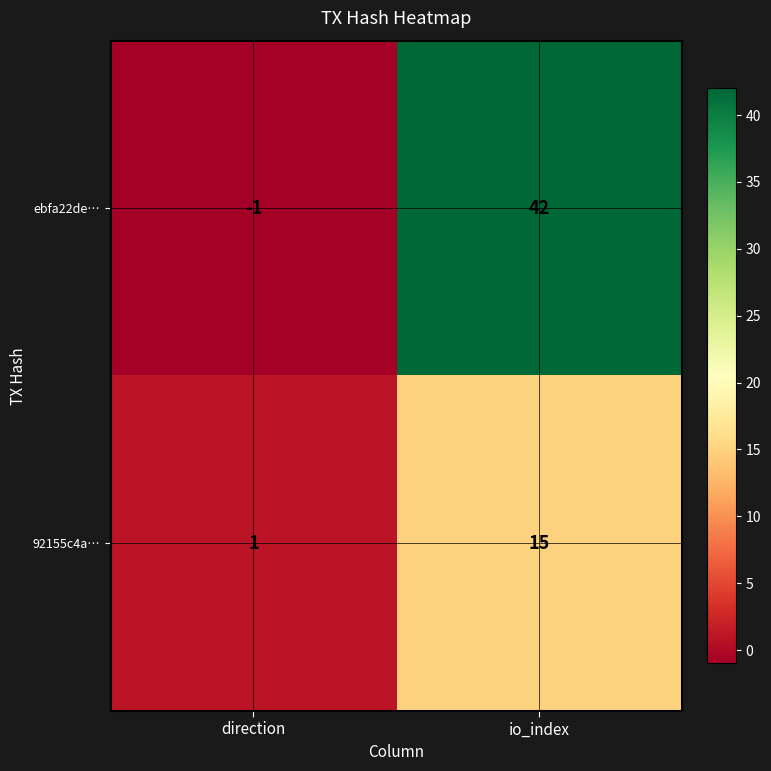

What is the difference between the maximum and minimum values in the 92155c4a… series?

14